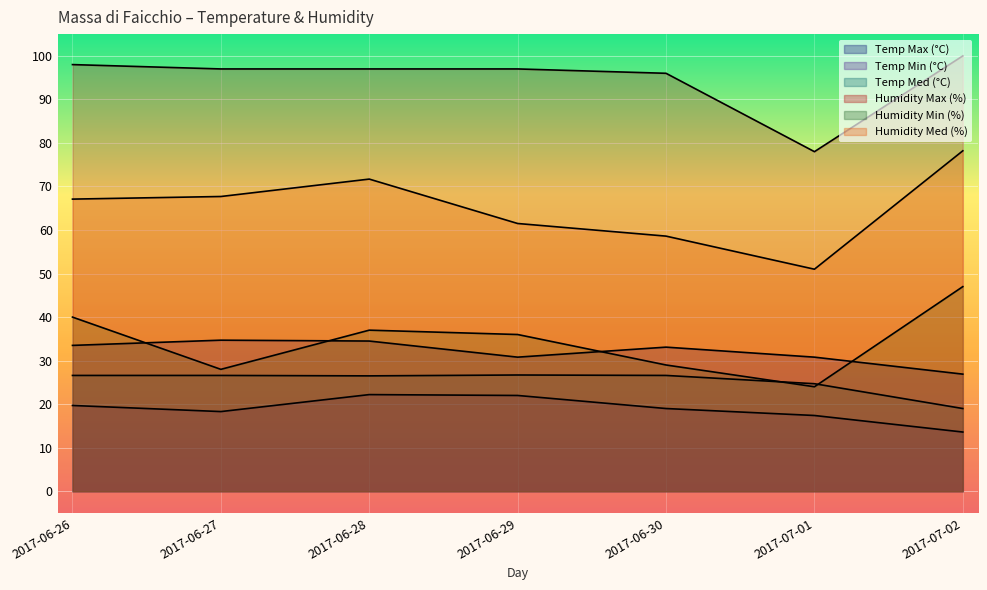

What is the difference between the maximum and minimum values in the Humidity Max (%) series?

22.0